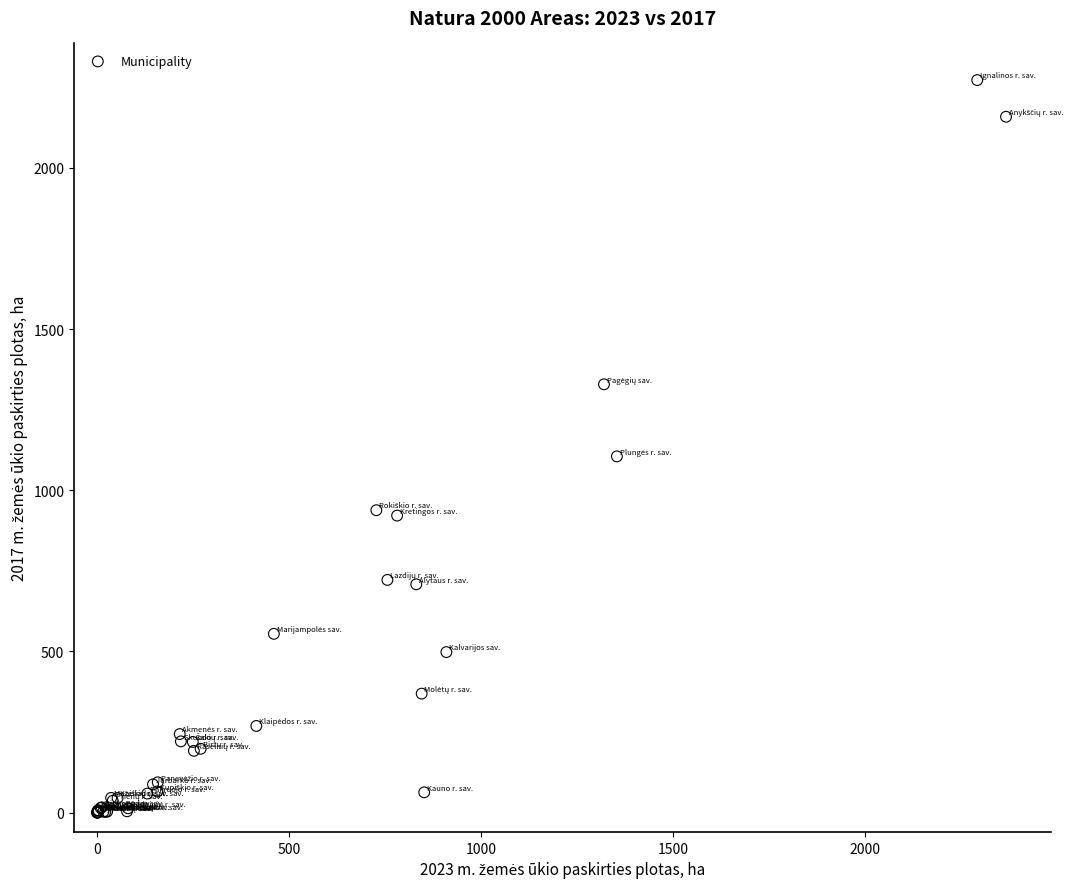

What Y value in the scatter plot is closest to 1136?

1104.9